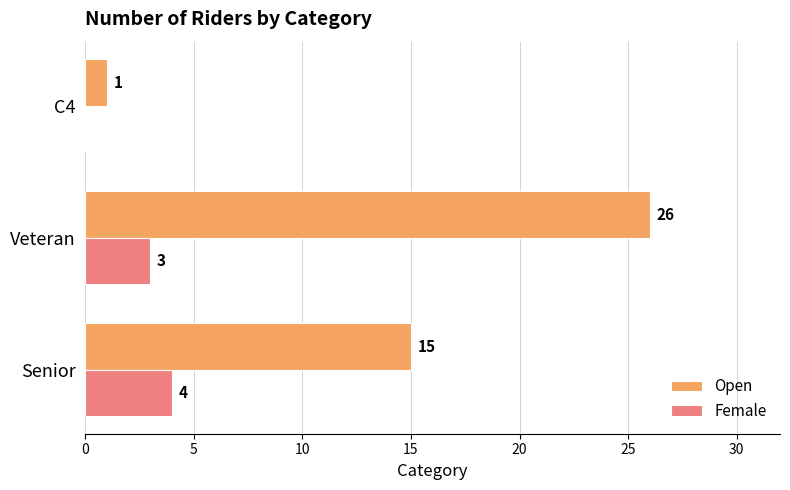

At which category is the sum across all series the highest?

Veteran